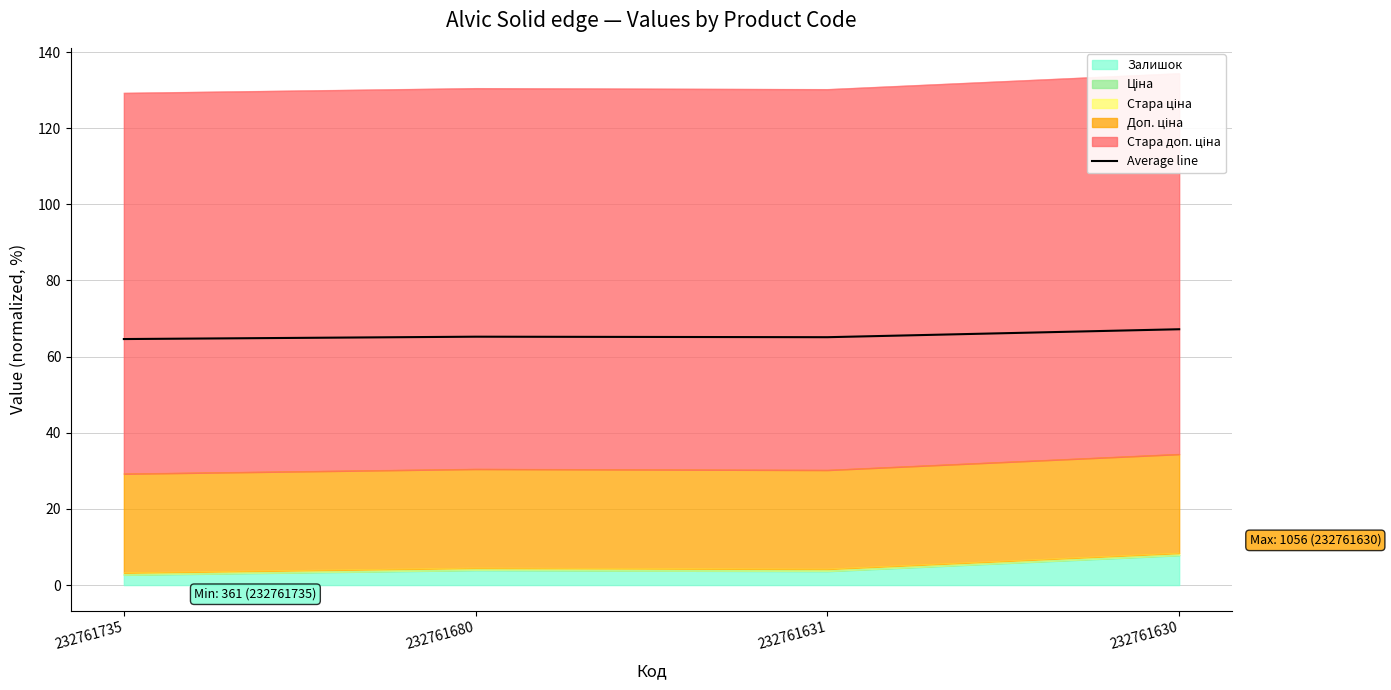

What is the approximate value at 232761735?

64.6